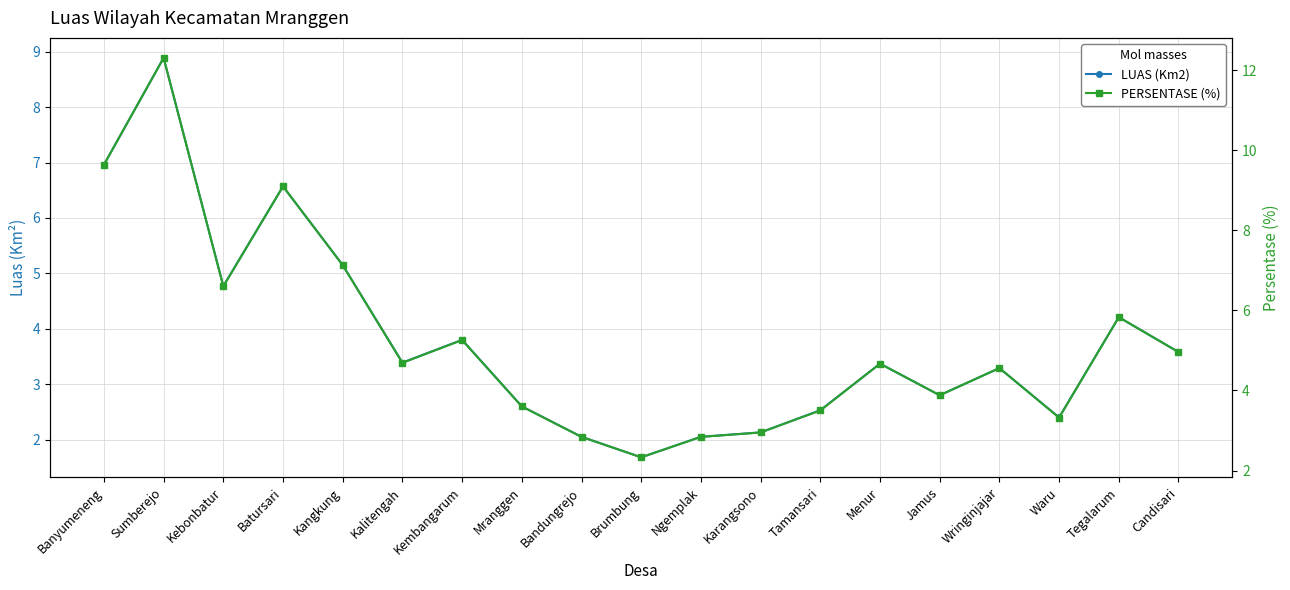

What is the difference between the PERSENTASE (%) values at Banyumeneng and Mranggen?

6.0